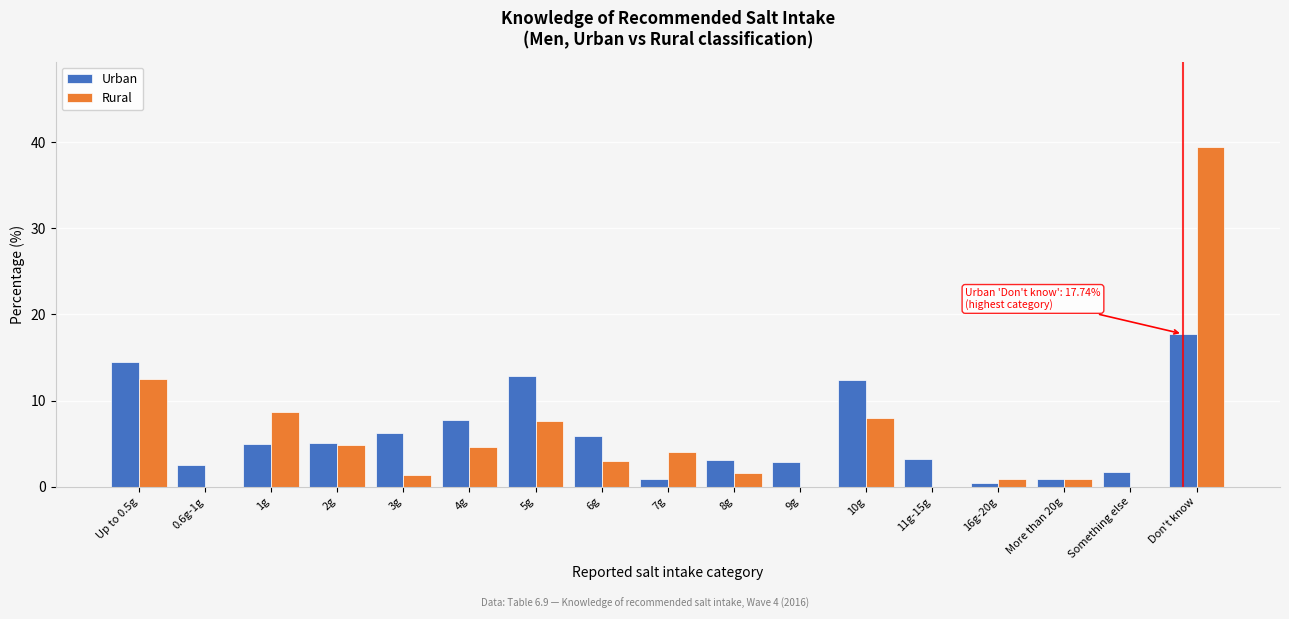

What is the greatest value displayed?

39.5